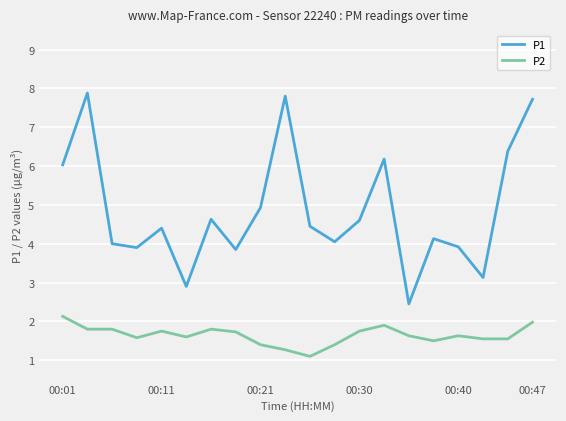

Which series has the largest range (max minus min)?

P1